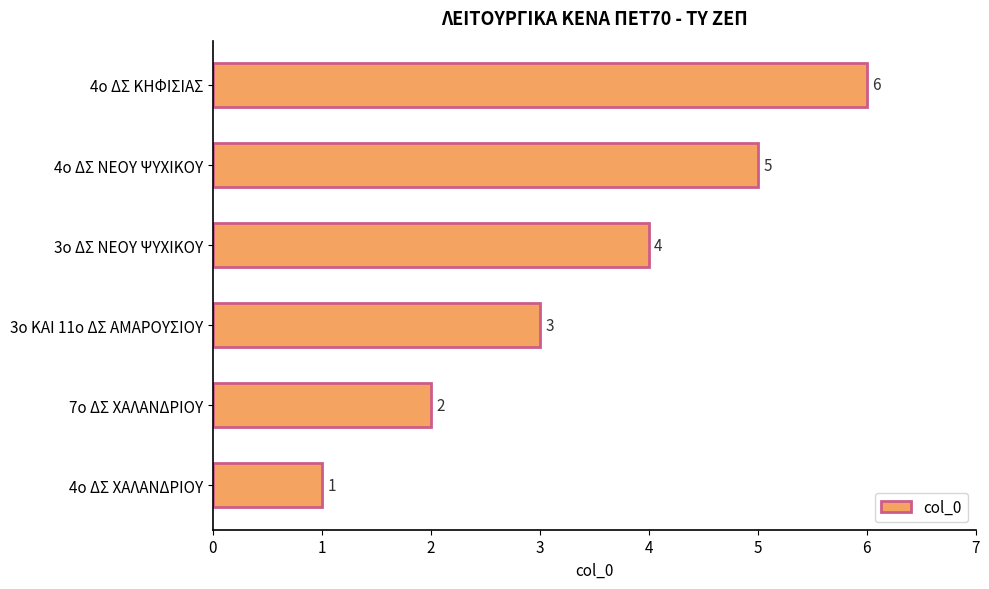

What is the change in value from 4ο ΔΣ ΝΕΟΥ ΨΥΧΙΚΟΥ to 4ο ΔΣ ΚΗΦΙΣΙΑΣ?

+1